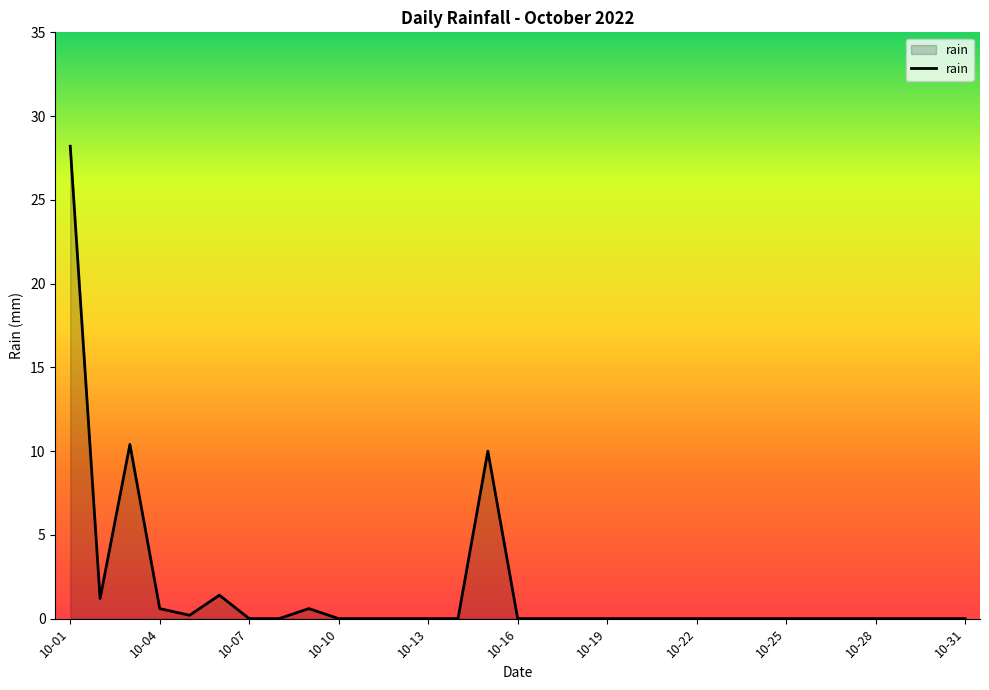

What is the difference between the maximum and minimum values?

28.2